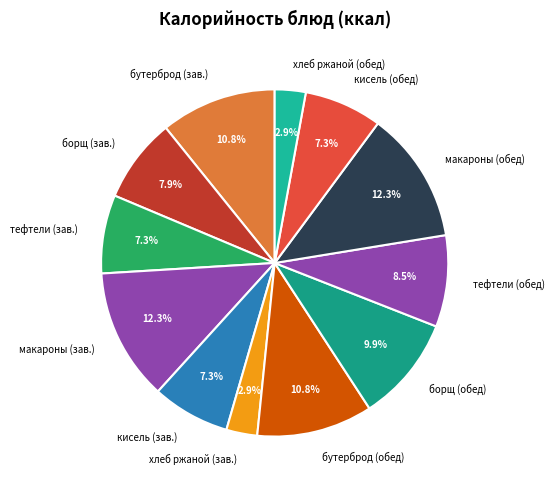

Is there a majority slice in this chart?

No